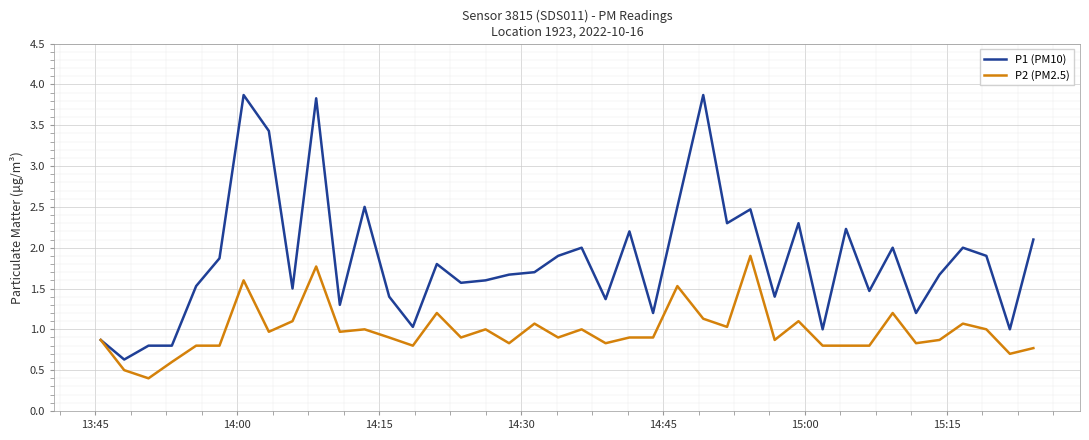

How many series are shown in this chart?

2